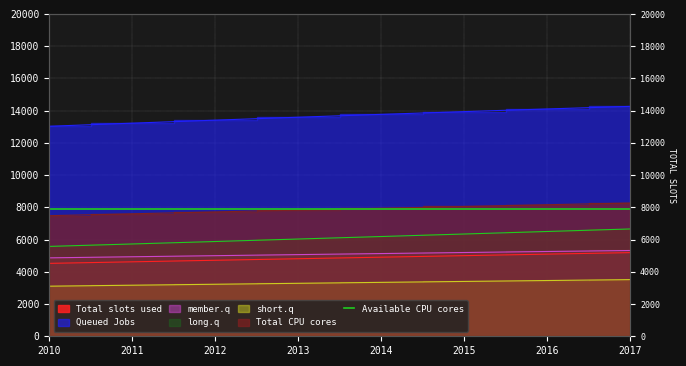

Which category has the highest value across all series?

2017